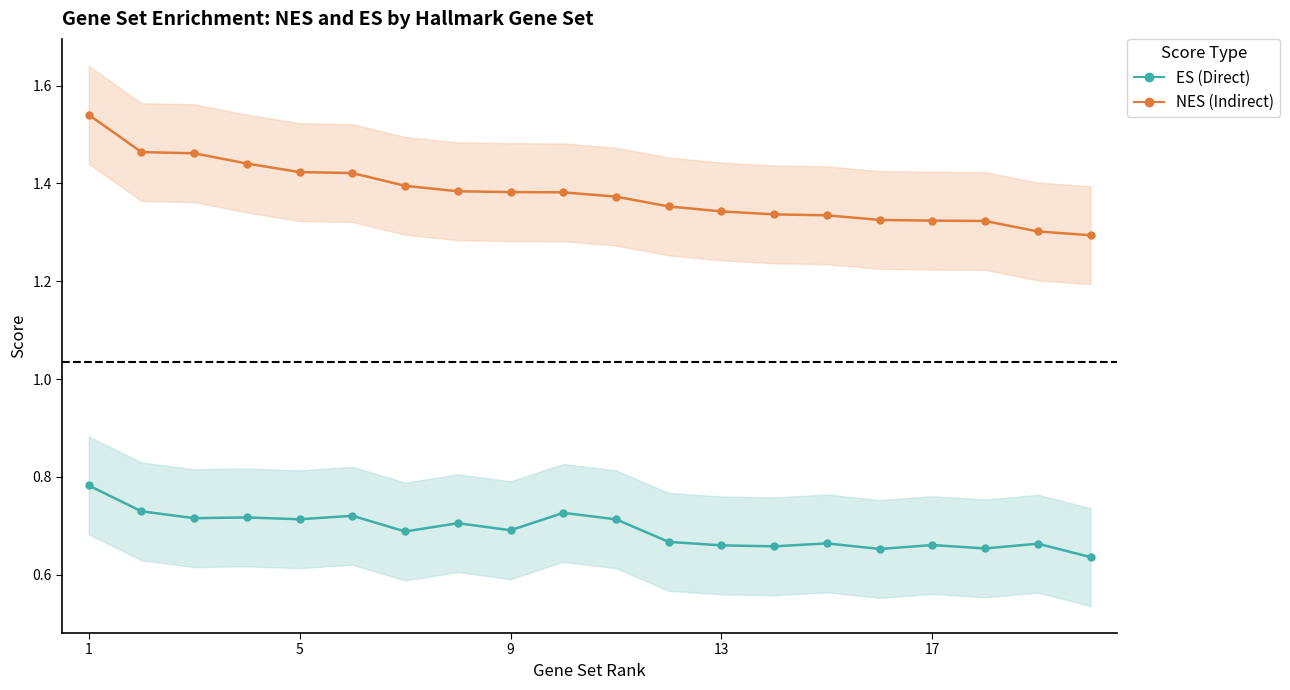

Reading left to right, transcribe all the data shown in this chart.

NES (Indirect): 1.5	1.5	1.5	1.4	1.4	1.4	1.4	1.4	1.4	1.4	1.4	1.4	1.3	1.3	1.3	1.3	1.3	1.3	1.3	1.3
ES (Direct): 0.8	0.7	0.7	0.7	0.7	0.7	0.7	0.7	0.7	0.7	0.7	0.7	0.7	0.7	0.7	0.7	0.7	0.7	0.7	0.6